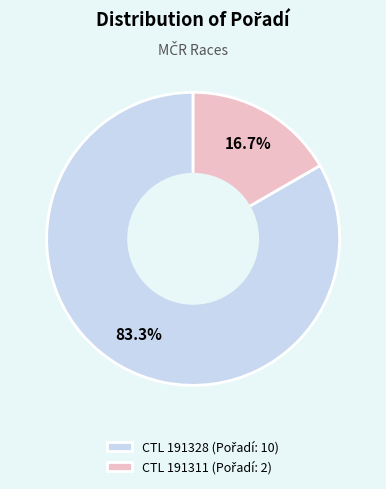

Does any single category account for the majority?

Yes